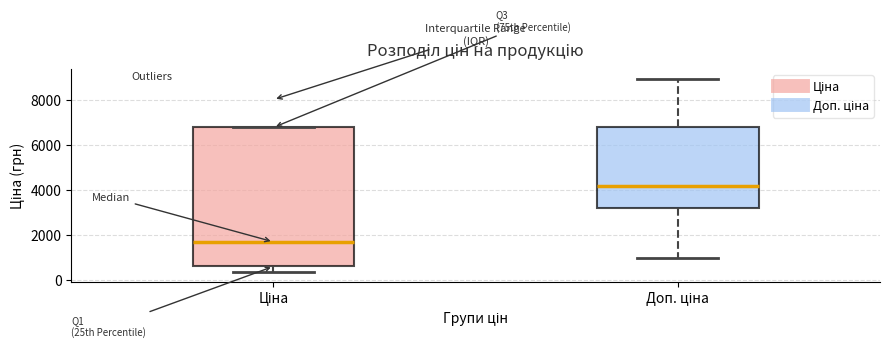

Where does the lower whisker of the box for Ціна end on the y-axis? The values are not printed on the chart, so give them approximately, as read against the axis.

400